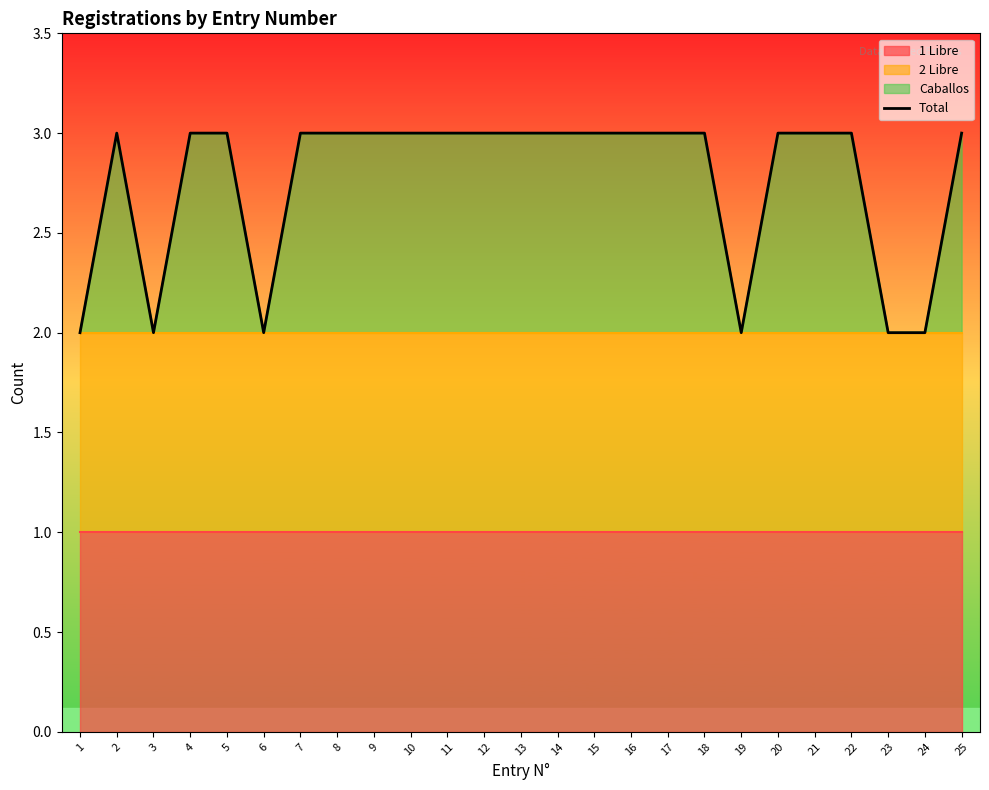

Is it true that the value at 24 is 3?

False